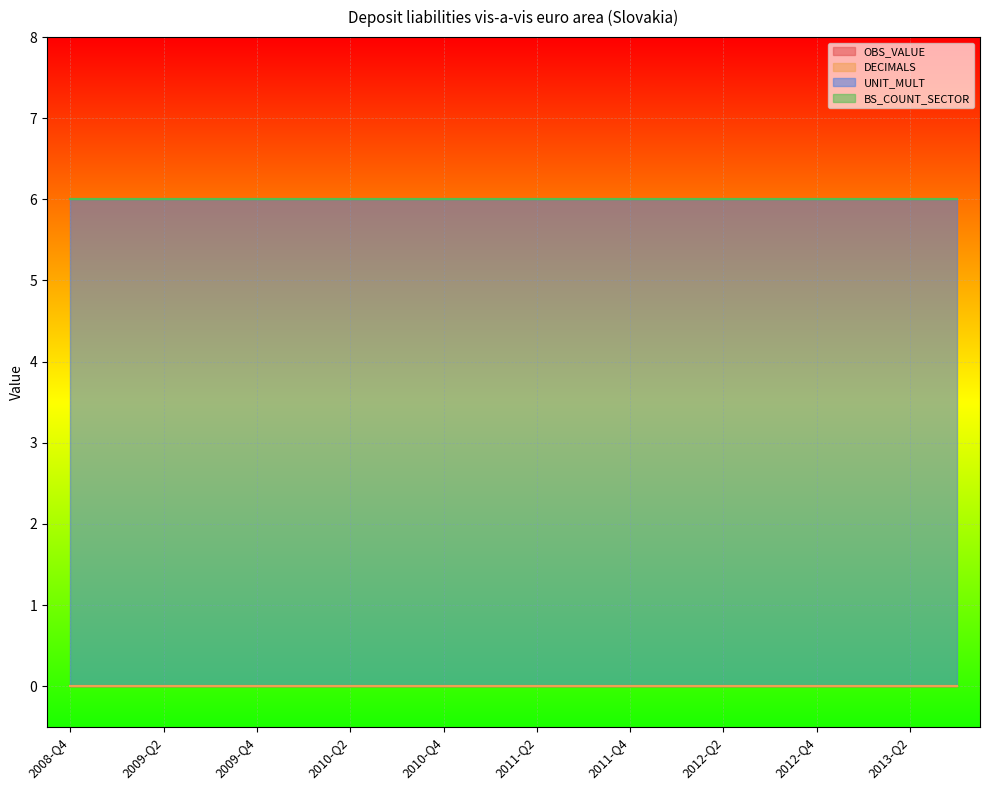

Which series changed the most between 2008-Q4 and 2013-Q1?

OBS_VALUE